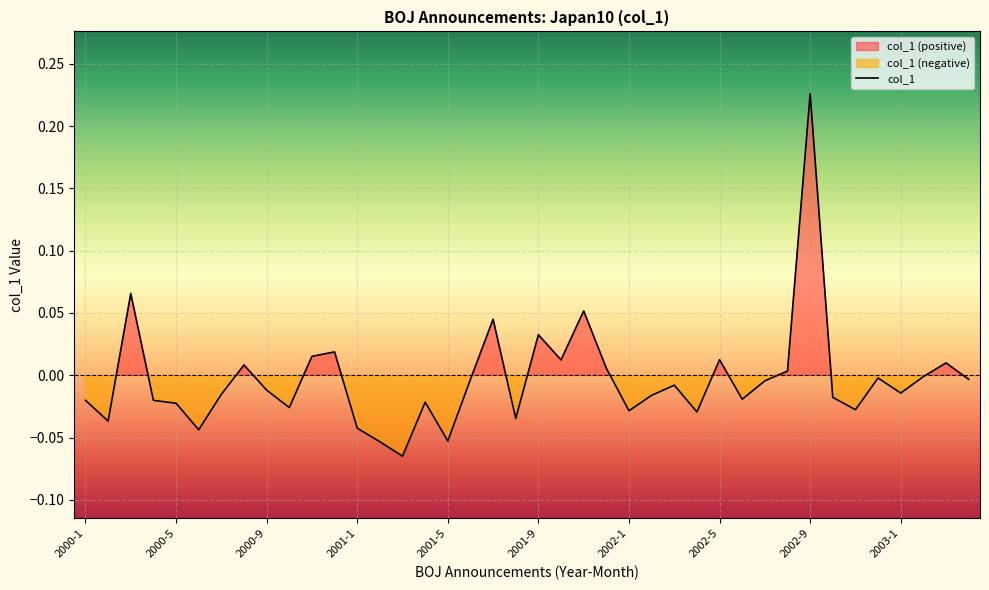

At which label does col_1 reach its peak?

2002-9